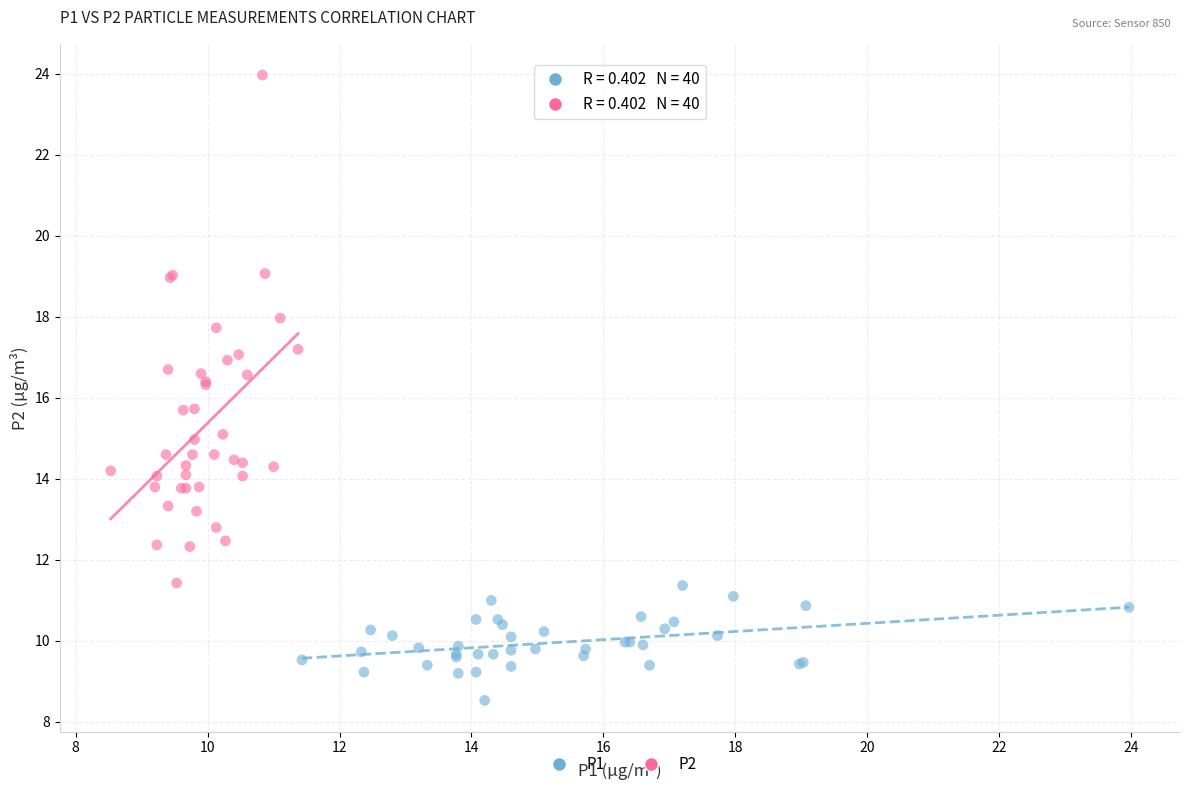

What are all the series names shown in the legend?

P1, P2